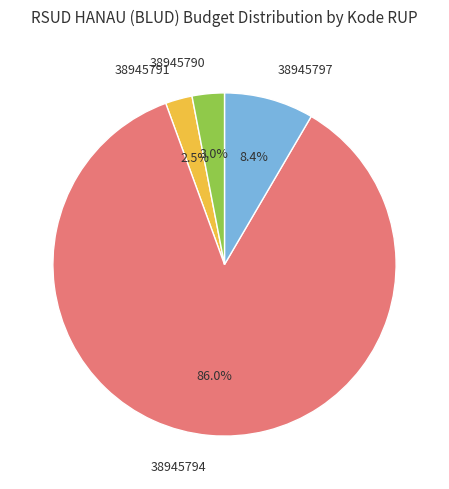

To the nearest percent, what is the combined percentage of 38945791 and 38945794?

89%